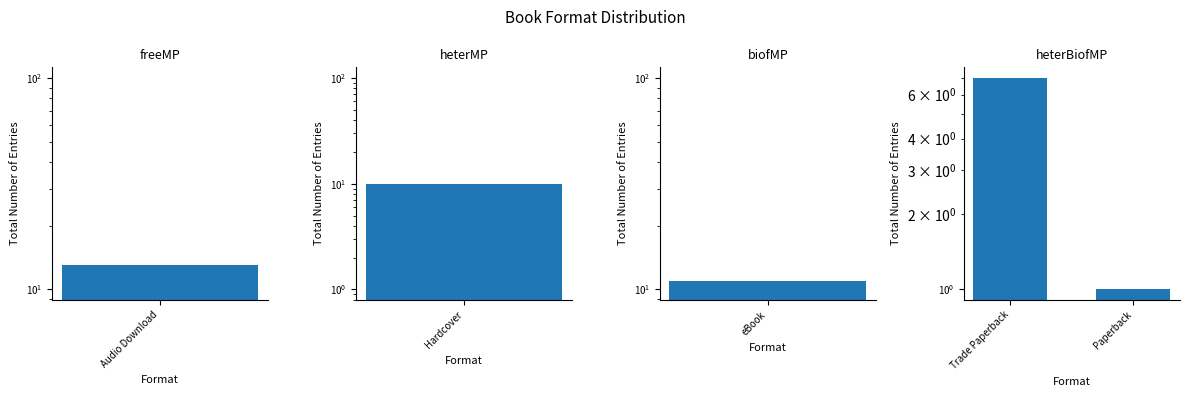

What position from the right is Paperback?

1